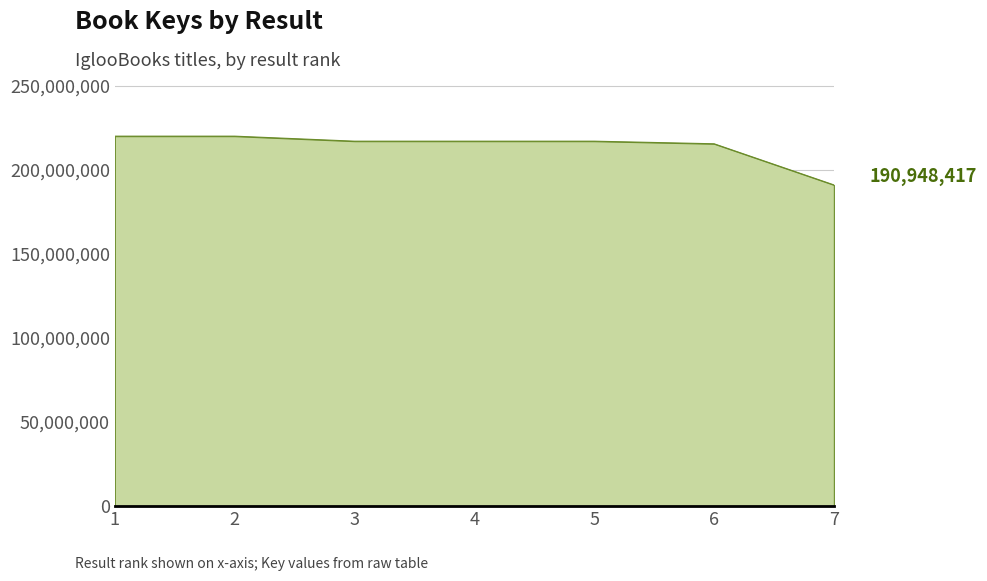

What is the ratio of the value at 6 to the value at 5?

1.0